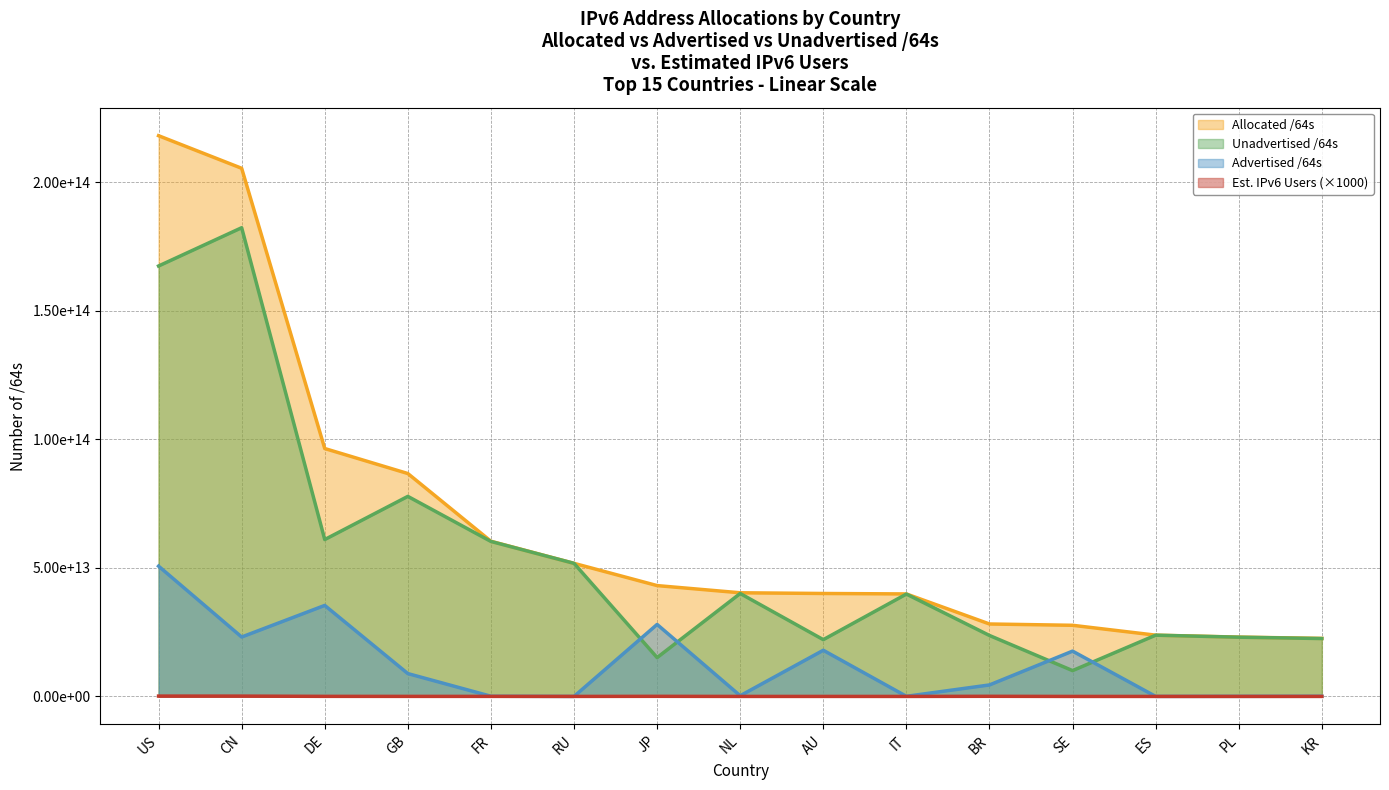

True or false: Unadvertised /64s has a value of 23718249824256 at BR.

True